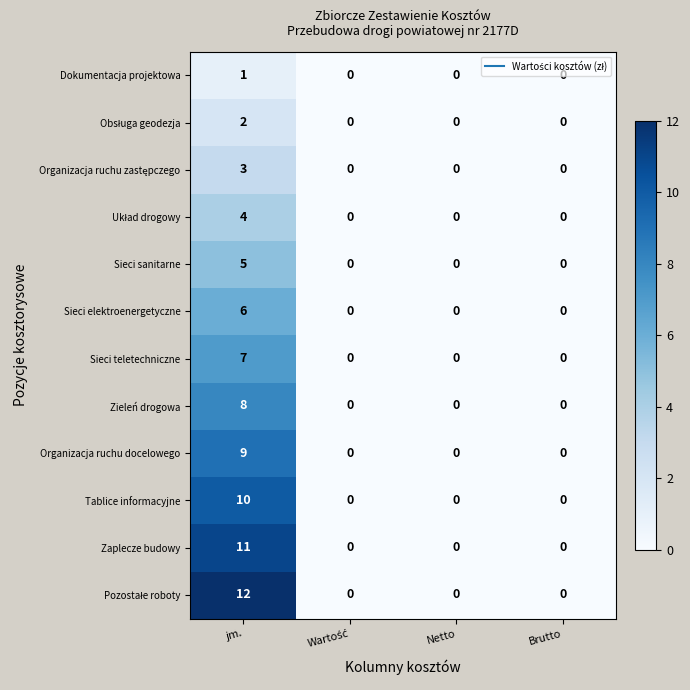

What is the greatest value displayed?

12